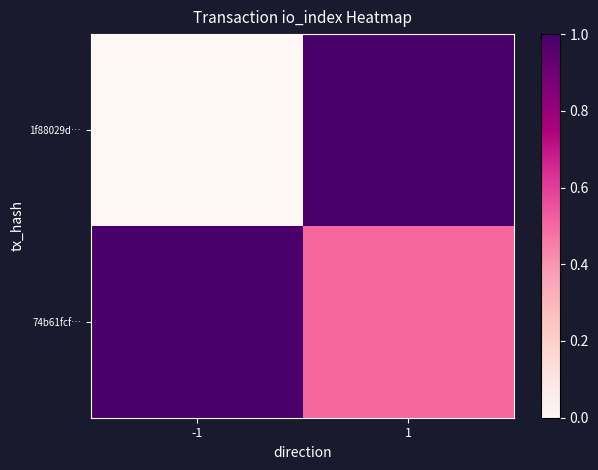

Reading left to right, transcribe all the data shown in this chart.

1f88029d…: -1=0.0	1=1.0
74b61fcf…: -1=1.0	1=0.5